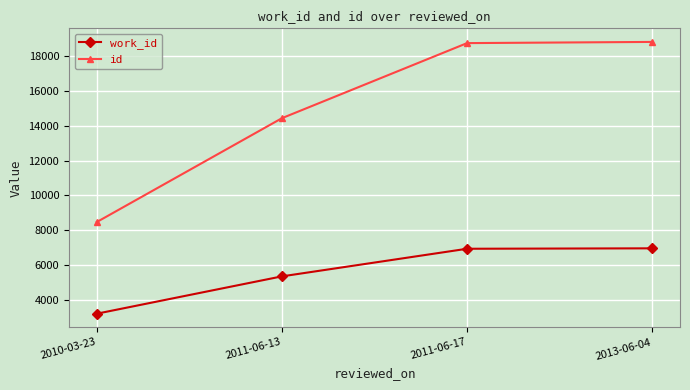

At which label is work_id closest to 5099?

2011-06-13